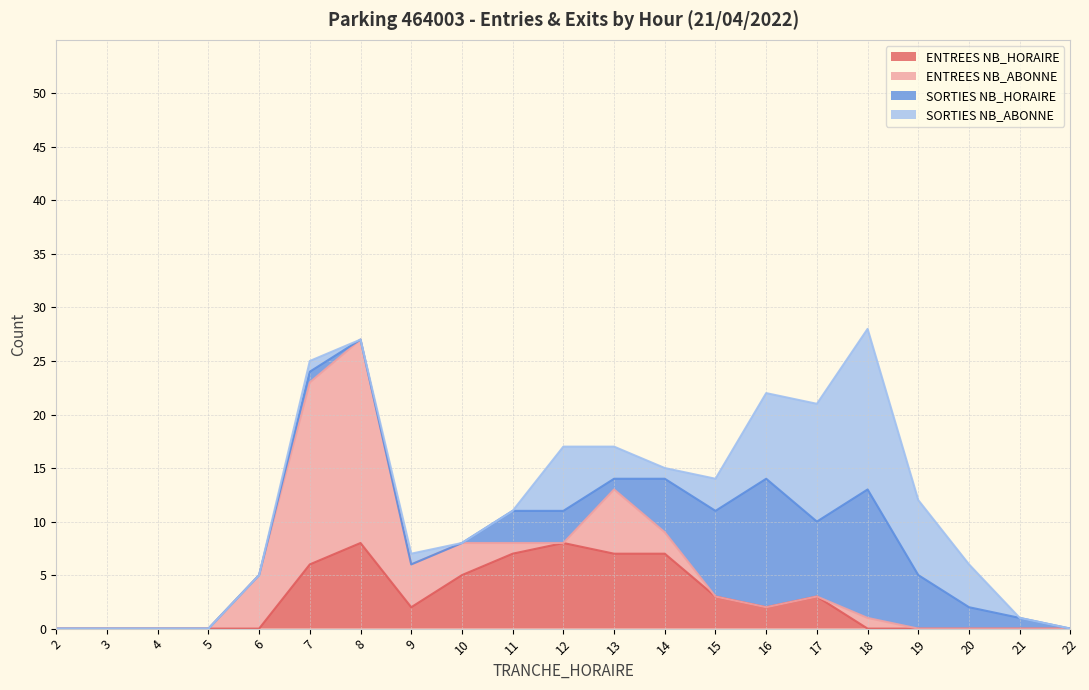

Between 5 and 7, which is larger?

7